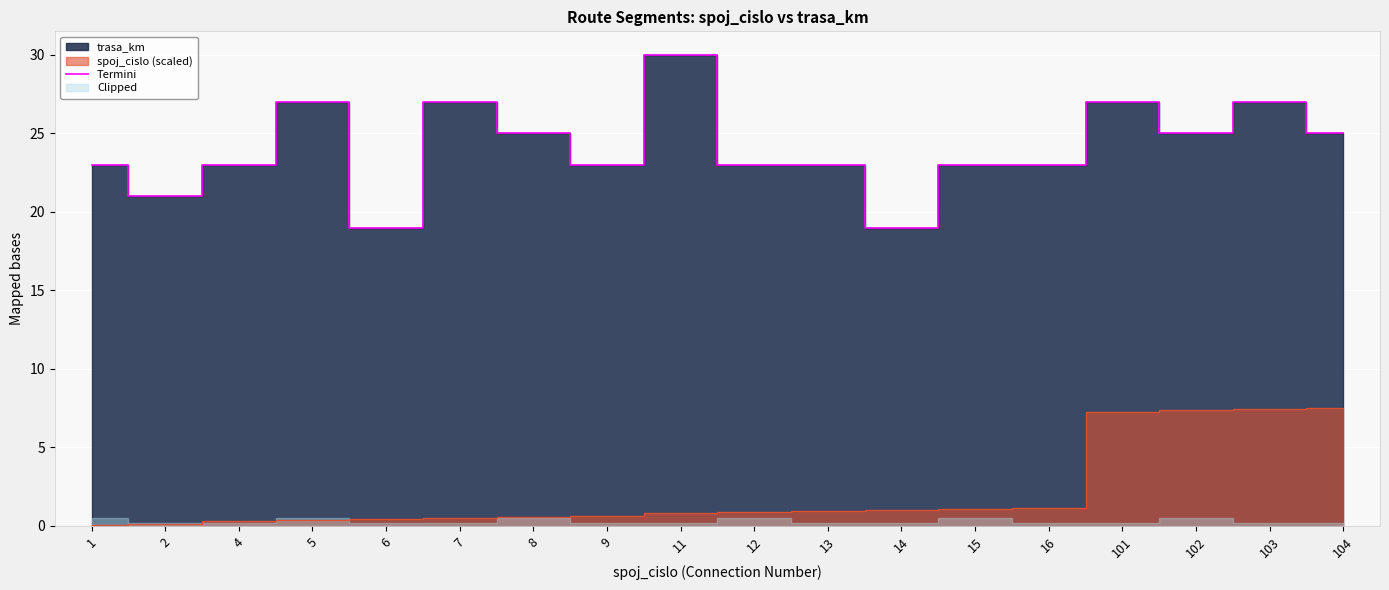

True or false: there are more than 2 points higher than both neighbors.

True